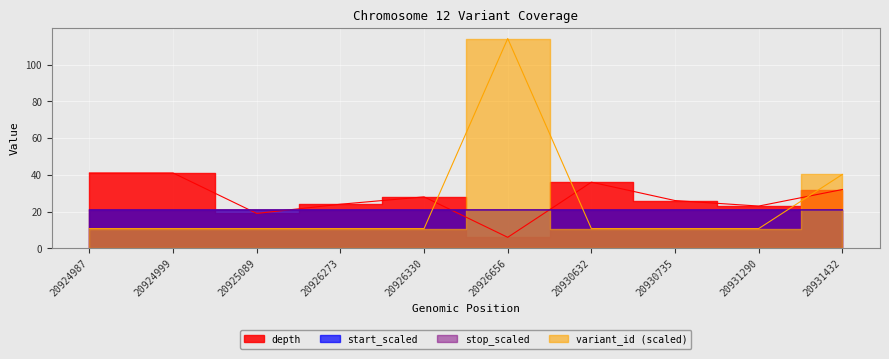

True or false: stop_scaled has more than 0 points higher than both neighbors.

False